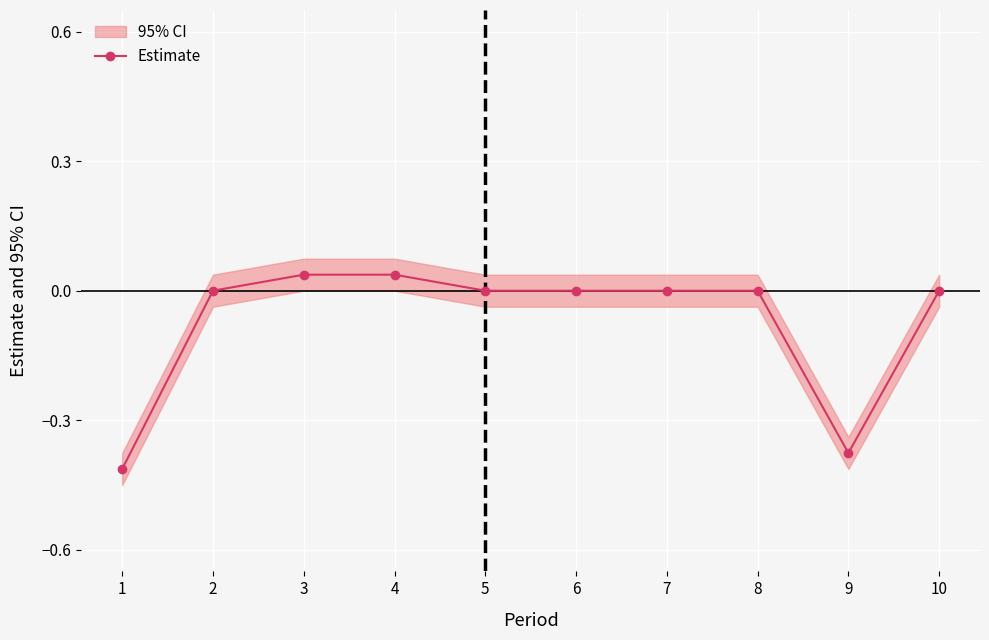

Reading left to right, extract all data points from this chart.

1=-0.4	2=0.0	3=0.0	4=0.0	5=0.0	6=0.0	7=0.0	8=0.0	9=-0.4	10=0.0